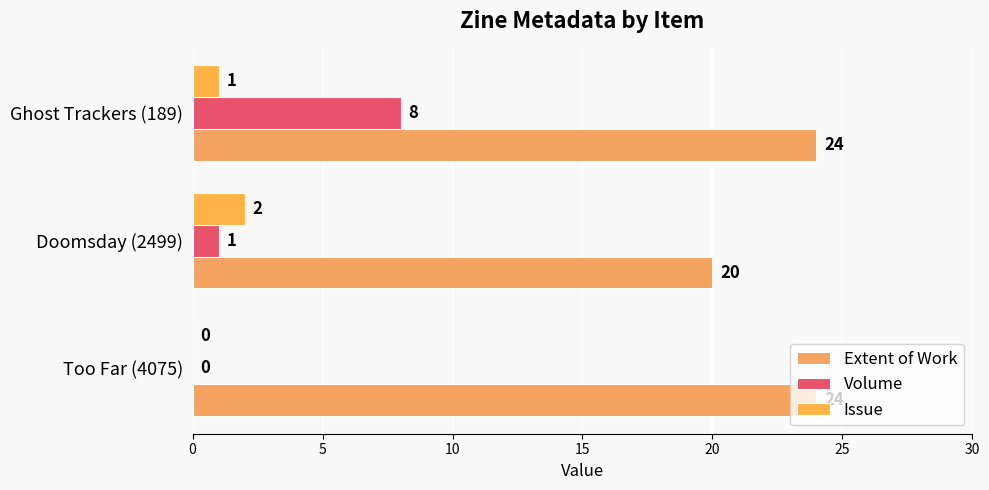

At which category is the sum across all series the highest?

Ghost Trackers (189)